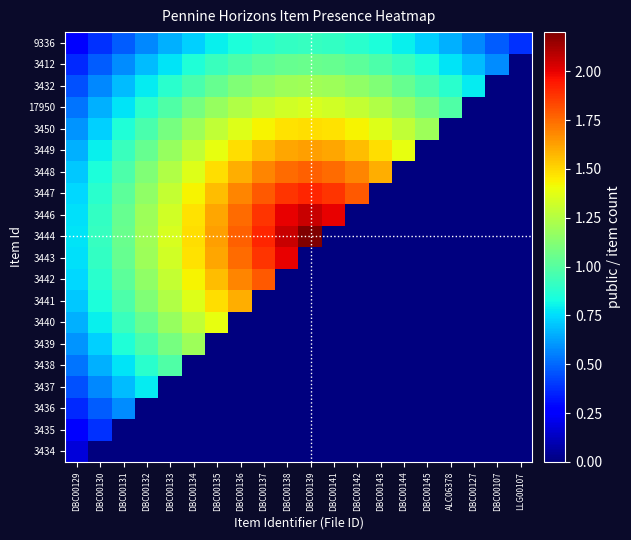

Reading left to right, list all the values displayed in this chart.

3434: DBC00129=0.2	DBC00130=0.0	DBC00131=0.0	DBC00132=0.0	DBC00133=0.0	DBC00134=0.0	DBC00135=0.0	DBC00136=0.0	DBC00137=0.0	DBC00138=0.0	DBC00139=0.0	DBC00141=0.0	DBC00142=0.0	DBC00143=0.0	DBC00144=0.0	DBC00145=0.0	ALC06378=0.0	DBC00127=0.0	DBC00107=0.0	LLG00107=0.0
3435: DBC00129=0.3	DBC00130=0.4	DBC00131=0.0	DBC00132=0.0	DBC00133=0.0	DBC00134=0.0	DBC00135=0.0	DBC00136=0.0	DBC00137=0.0	DBC00138=0.0	DBC00139=0.0	DBC00141=0.0	DBC00142=0.0	DBC00143=0.0	DBC00144=0.0	DBC00145=0.0	ALC06378=0.0	DBC00127=0.0	DBC00107=0.0	LLG00107=0.0
3436: DBC00129=0.4	DBC00130=0.5	DBC00131=0.6	DBC00132=0.0	DBC00133=0.0	DBC00134=0.0	DBC00135=0.0	DBC00136=0.0	DBC00137=0.0	DBC00138=0.0	DBC00139=0.0	DBC00141=0.0	DBC00142=0.0	DBC00143=0.0	DBC00144=0.0	DBC00145=0.0	ALC06378=0.0	DBC00127=0.0	DBC00107=0.0	LLG00107=0.0
3437: DBC00129=0.5	DBC00130=0.6	DBC00131=0.7	DBC00132=0.8	DBC00133=0.0	DBC00134=0.0	DBC00135=0.0	DBC00136=0.0	DBC00137=0.0	DBC00138=0.0	DBC00139=0.0	DBC00141=0.0	DBC00142=0.0	DBC00143=0.0	DBC00144=0.0	DBC00145=0.0	ALC06378=0.0	DBC00127=0.0	DBC00107=0.0	LLG00107=0.0
3438: DBC00129=0.5	DBC00130=0.7	DBC00131=0.8	DBC00132=0.9	DBC00133=1.0	DBC00134=0.0	DBC00135=0.0	DBC00136=0.0	DBC00137=0.0	DBC00138=0.0	DBC00139=0.0	DBC00141=0.0	DBC00142=0.0	DBC00143=0.0	DBC00144=0.0	DBC00145=0.0	ALC06378=0.0	DBC00127=0.0	DBC00107=0.0	LLG00107=0.0
3439: DBC00129=0.6	DBC00130=0.7	DBC00131=0.9	DBC00132=1.0	DBC00133=1.1	DBC00134=1.2	DBC00135=0.0	DBC00136=0.0	DBC00137=0.0	DBC00138=0.0	DBC00139=0.0	DBC00141=0.0	DBC00142=0.0	DBC00143=0.0	DBC00144=0.0	DBC00145=0.0	ALC06378=0.0	DBC00127=0.0	DBC00107=0.0	LLG00107=0.0
3440: DBC00129=0.7	DBC00130=0.8	DBC00131=0.9	DBC00132=1.0	DBC00133=1.2	DBC00134=1.3	DBC00135=1.4	DBC00136=0.0	DBC00137=0.0	DBC00138=0.0	DBC00139=0.0	DBC00141=0.0	DBC00142=0.0	DBC00143=0.0	DBC00144=0.0	DBC00145=0.0	ALC06378=0.0	DBC00127=0.0	DBC00107=0.0	LLG00107=0.0
3441: DBC00129=0.7	DBC00130=0.8	DBC00131=1.0	DBC00132=1.1	DBC00133=1.2	DBC00134=1.4	DBC00135=1.5	DBC00136=1.6	DBC00137=0.0	DBC00138=0.0	DBC00139=0.0	DBC00141=0.0	DBC00142=0.0	DBC00143=0.0	DBC00144=0.0	DBC00145=0.0	ALC06378=0.0	DBC00127=0.0	DBC00107=0.0	LLG00107=0.0
3442: DBC00129=0.7	DBC00130=0.9	DBC00131=1.0	DBC00132=1.2	DBC00133=1.3	DBC00134=1.4	DBC00135=1.6	DBC00136=1.7	DBC00137=1.8	DBC00138=0.0	DBC00139=0.0	DBC00141=0.0	DBC00142=0.0	DBC00143=0.0	DBC00144=0.0	DBC00145=0.0	ALC06378=0.0	DBC00127=0.0	DBC00107=0.0	LLG00107=0.0
3443: DBC00129=0.8	DBC00130=0.9	DBC00131=1.0	DBC00132=1.2	DBC00133=1.3	DBC00134=1.5	DBC00135=1.6	DBC00136=1.7	DBC00137=1.9	DBC00138=2.0	DBC00139=0.0	DBC00141=0.0	DBC00142=0.0	DBC00143=0.0	DBC00144=0.0	DBC00145=0.0	ALC06378=0.0	DBC00127=0.0	DBC00107=0.0	LLG00107=0.0
3444: DBC00129=0.8	DBC00130=0.9	DBC00131=1.1	DBC00132=1.2	DBC00133=1.3	DBC00134=1.5	DBC00135=1.6	DBC00136=1.8	DBC00137=1.9	DBC00138=2.1	DBC00139=2.2	DBC00141=0.0	DBC00142=0.0	DBC00143=0.0	DBC00144=0.0	DBC00145=0.0	ALC06378=0.0	DBC00127=0.0	DBC00107=0.0	LLG00107=0.0
3446: DBC00129=0.8	DBC00130=0.9	DBC00131=1.0	DBC00132=1.2	DBC00133=1.3	DBC00134=1.5	DBC00135=1.6	DBC00136=1.7	DBC00137=1.9	DBC00138=2.0	DBC00139=2.1	DBC00141=2.0	DBC00142=0.0	DBC00143=0.0	DBC00144=0.0	DBC00145=0.0	ALC06378=0.0	DBC00127=0.0	DBC00107=0.0	LLG00107=0.0
3447: DBC00129=0.7	DBC00130=0.9	DBC00131=1.0	DBC00132=1.2	DBC00133=1.3	DBC00134=1.4	DBC00135=1.6	DBC00136=1.7	DBC00137=1.8	DBC00138=1.9	DBC00139=1.9	DBC00141=1.9	DBC00142=1.8	DBC00143=0.0	DBC00144=0.0	DBC00145=0.0	ALC06378=0.0	DBC00127=0.0	DBC00107=0.0	LLG00107=0.0
3448: DBC00129=0.7	DBC00130=0.8	DBC00131=1.0	DBC00132=1.1	DBC00133=1.2	DBC00134=1.4	DBC00135=1.5	DBC00136=1.6	DBC00137=1.7	DBC00138=1.7	DBC00139=1.8	DBC00141=1.7	DBC00142=1.7	DBC00143=1.6	DBC00144=0.0	DBC00145=0.0	ALC06378=0.0	DBC00127=0.0	DBC00107=0.0	LLG00107=0.0
3449: DBC00129=0.7	DBC00130=0.8	DBC00131=0.9	DBC00132=1.0	DBC00133=1.2	DBC00134=1.3	DBC00135=1.4	DBC00136=1.5	DBC00137=1.6	DBC00138=1.6	DBC00139=1.6	DBC00141=1.6	DBC00142=1.6	DBC00143=1.5	DBC00144=1.4	DBC00145=0.0	ALC06378=0.0	DBC00127=0.0	DBC00107=0.0	LLG00107=0.0
3450: DBC00129=0.6	DBC00130=0.7	DBC00131=0.9	DBC00132=1.0	DBC00133=1.1	DBC00134=1.2	DBC00135=1.3	DBC00136=1.4	DBC00137=1.4	DBC00138=1.5	DBC00139=1.5	DBC00141=1.5	DBC00142=1.4	DBC00143=1.4	DBC00144=1.3	DBC00145=1.2	ALC06378=0.0	DBC00127=0.0	DBC00107=0.0	LLG00107=0.0
17950: DBC00129=0.5	DBC00130=0.7	DBC00131=0.8	DBC00132=0.9	DBC00133=1.0	DBC00134=1.1	DBC00135=1.2	DBC00136=1.2	DBC00137=1.3	DBC00138=1.3	DBC00139=1.3	DBC00141=1.3	DBC00142=1.3	DBC00143=1.2	DBC00144=1.2	DBC00145=1.1	ALC06378=1.0	DBC00127=0.0	DBC00107=0.0	LLG00107=0.0
3432: DBC00129=0.5	DBC00130=0.6	DBC00131=0.7	DBC00132=0.8	DBC00133=0.9	DBC00134=1.0	DBC00135=1.0	DBC00136=1.1	DBC00137=1.2	DBC00138=1.2	DBC00139=1.2	DBC00141=1.2	DBC00142=1.2	DBC00143=1.1	DBC00144=1.0	DBC00145=1.0	ALC06378=0.9	DBC00127=0.8	DBC00107=0.0	LLG00107=0.0
3412: DBC00129=0.4	DBC00130=0.5	DBC00131=0.6	DBC00132=0.7	DBC00133=0.8	DBC00134=0.9	DBC00135=0.9	DBC00136=1.0	DBC00137=1.0	DBC00138=1.0	DBC00139=1.1	DBC00141=1.0	DBC00142=1.0	DBC00143=1.0	DBC00144=0.9	DBC00145=0.9	ALC06378=0.8	DBC00127=0.7	DBC00107=0.6	LLG00107=0.0
9336: DBC00129=0.3	DBC00130=0.4	DBC00131=0.5	DBC00132=0.6	DBC00133=0.7	DBC00134=0.7	DBC00135=0.8	DBC00136=0.8	DBC00137=0.9	DBC00138=0.9	DBC00139=0.9	DBC00141=0.9	DBC00142=0.9	DBC00143=0.8	DBC00144=0.8	DBC00145=0.7	ALC06378=0.7	DBC00127=0.6	DBC00107=0.5	LLG00107=0.4